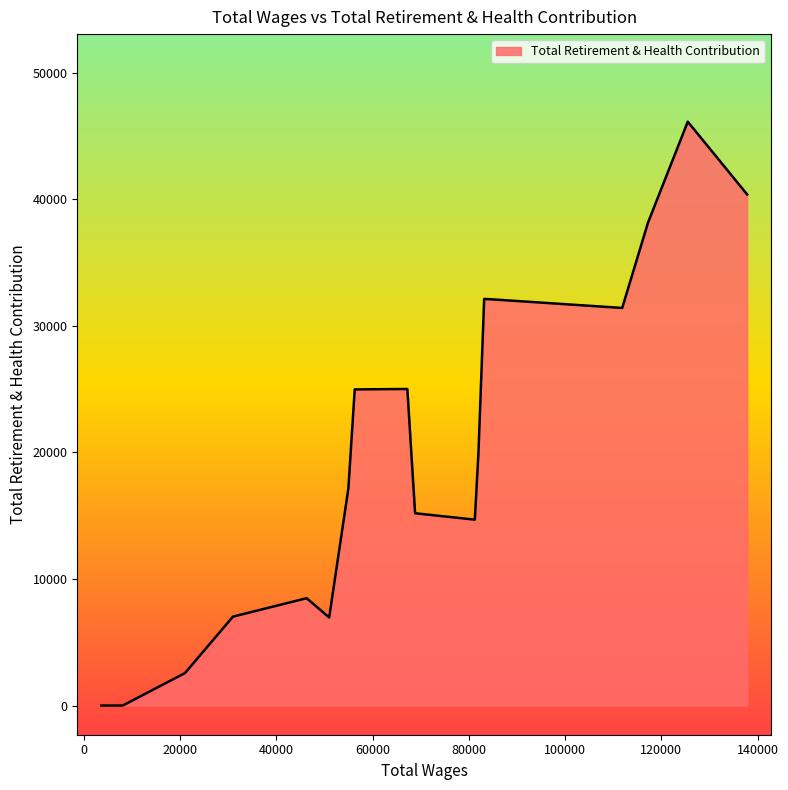

How many lines are shown in the chart?

1